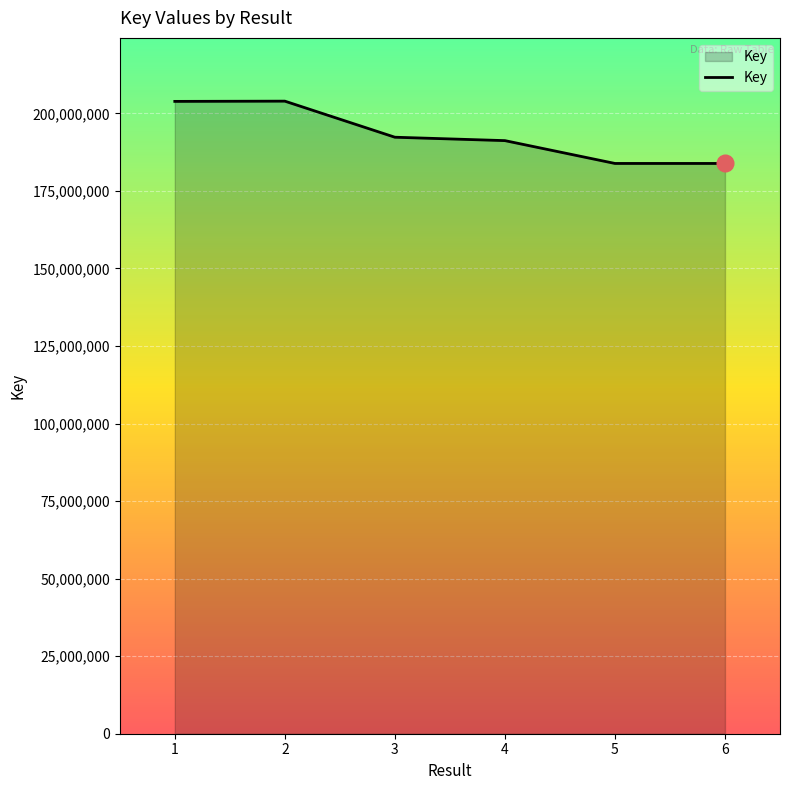

Is it true that the value at 1 is 203860860?

True